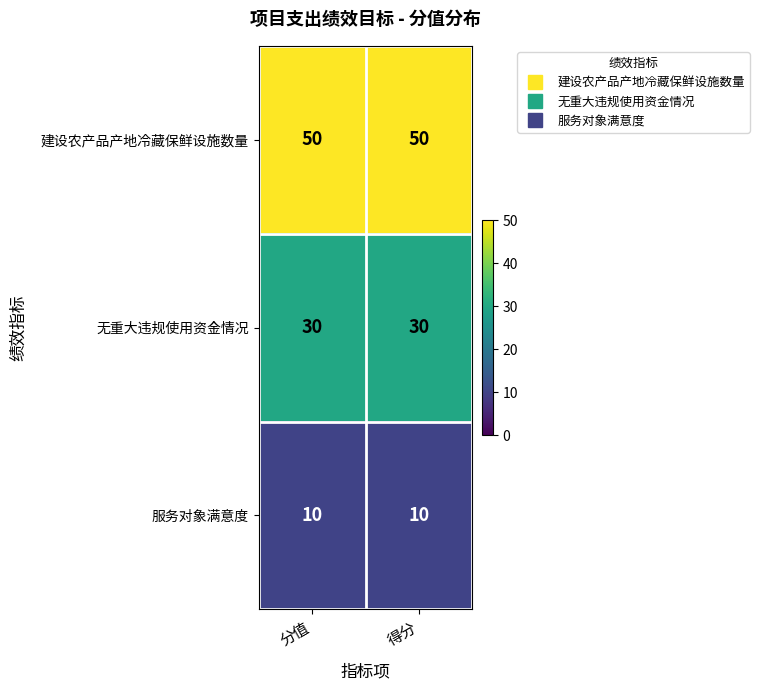

What is the sum of the 无重大违规使用资金情况 values at 得分 and 分值?

60